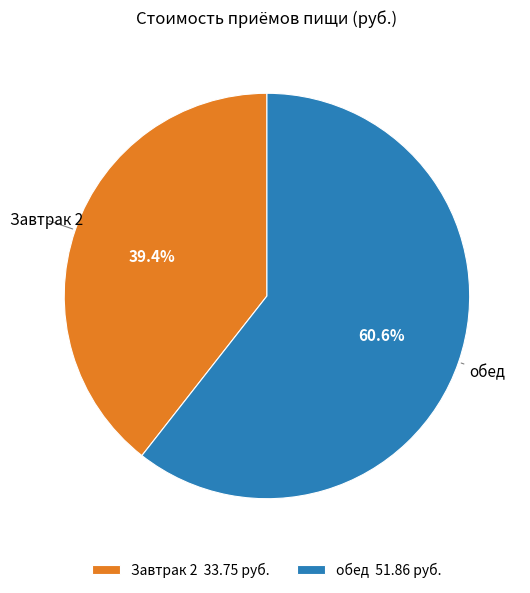

Does any single category account for the majority?

Yes